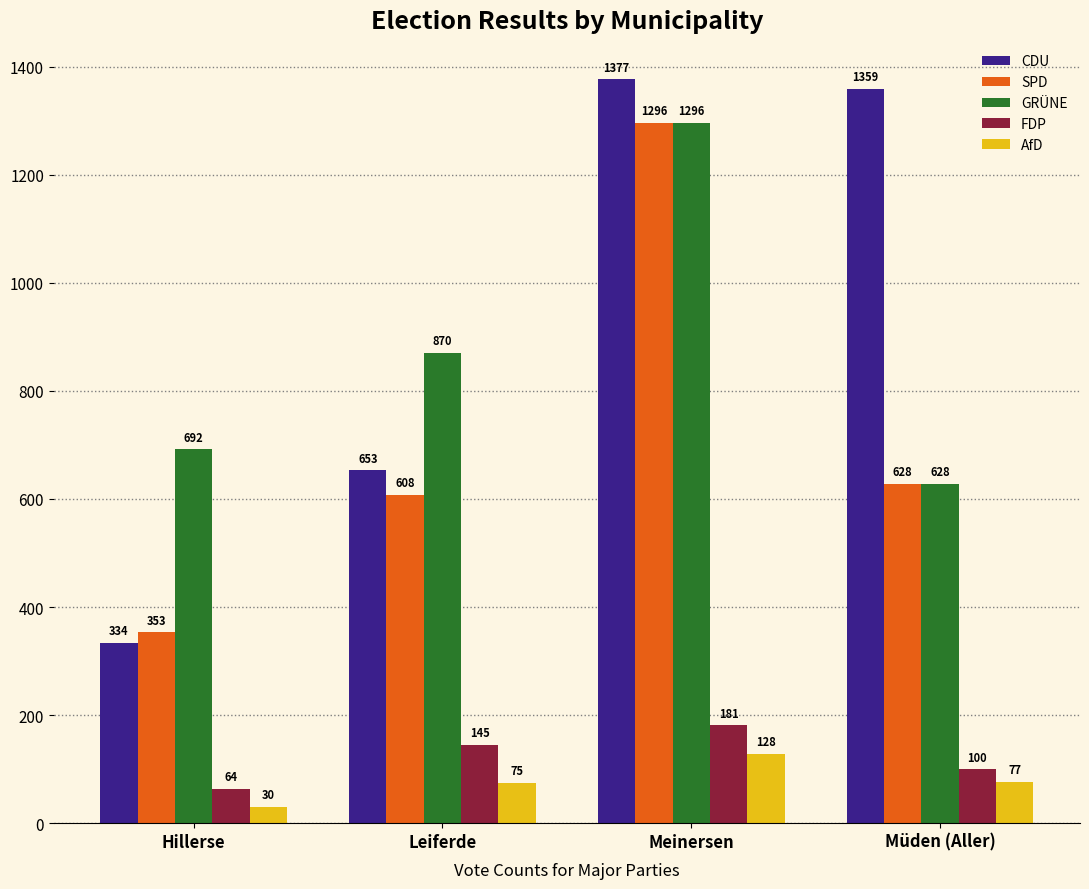

At which label does SPD reach its peak?

Meinersen